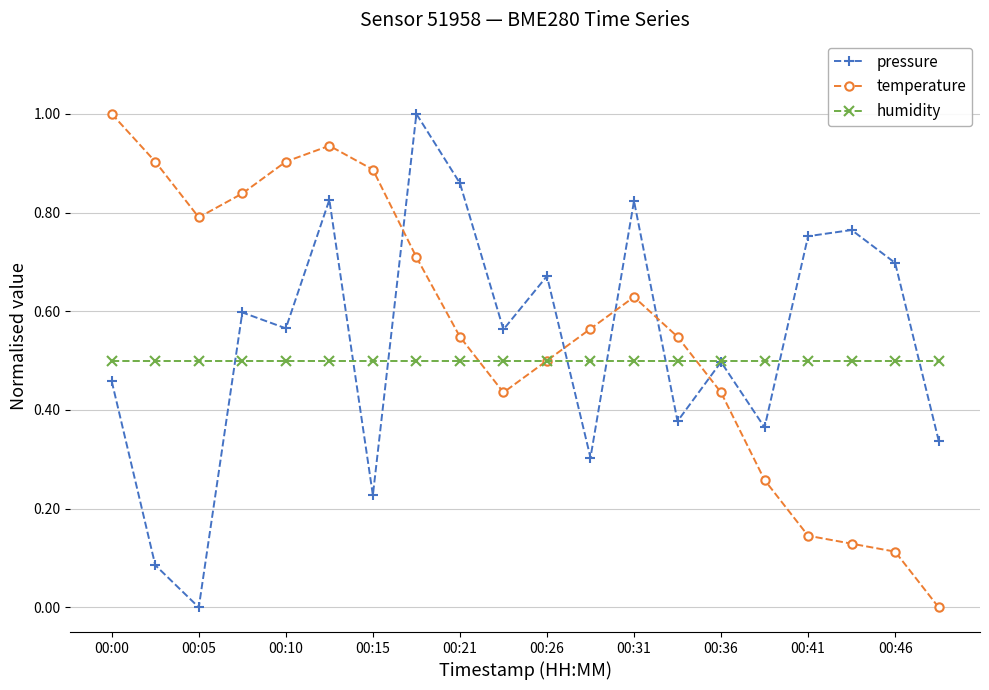

After their last crossing, which series has the higher values: temperature or pressure?

pressure